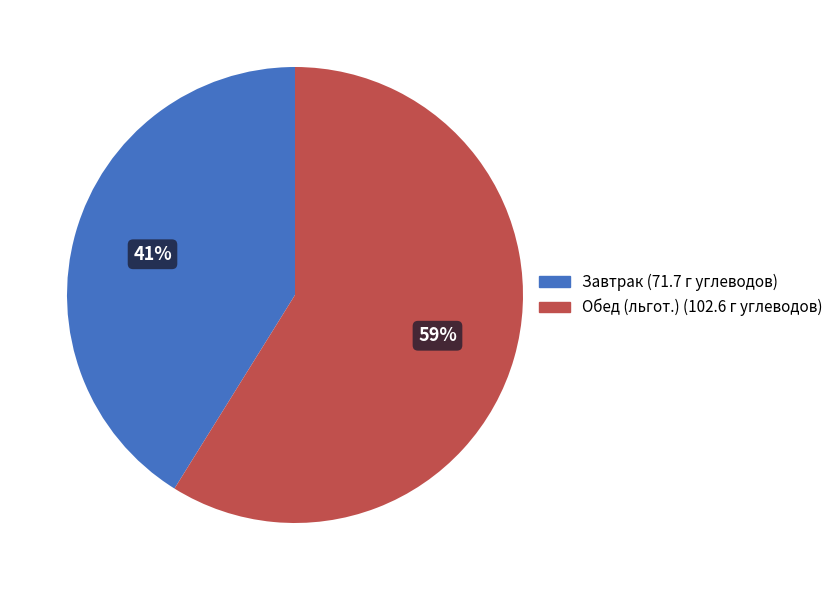

To the nearest percent, what is the average slice percentage?

50%